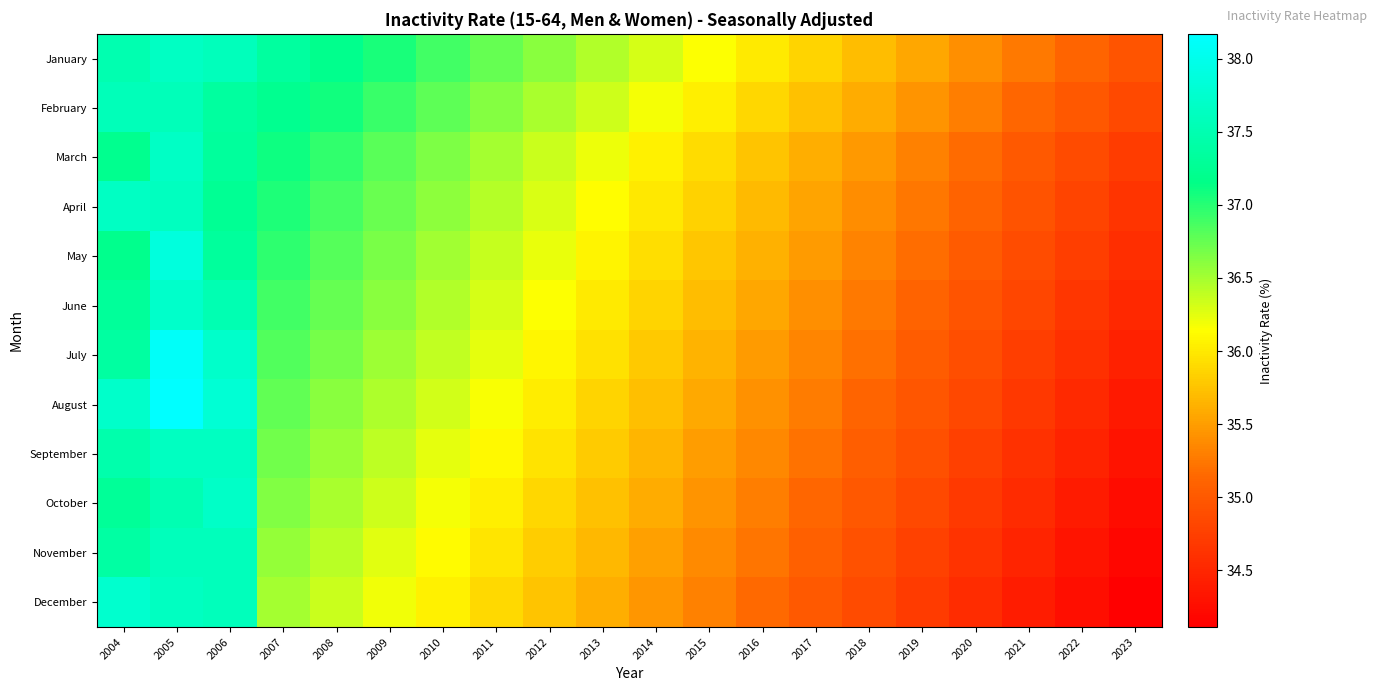

Reading left to right, list all the values displayed in this chart.

January: 2004=37.5	2005=37.6	2006=37.6	2007=37.3	2008=37.2	2009=37.0	2010=36.9	2011=36.8	2012=36.6	2013=36.5	2014=36.3	2015=36.2	2016=36.0	2017=35.9	2018=35.7	2019=35.6	2020=35.4	2021=35.3	2022=35.1	2023=35.0
February: 2004=37.6	2005=37.6	2006=37.4	2007=37.2	2008=37.1	2009=36.9	2010=36.8	2011=36.6	2012=36.5	2013=36.3	2014=36.2	2015=36.0	2016=35.9	2017=35.7	2018=35.6	2019=35.4	2020=35.3	2021=35.1	2022=35.0	2023=34.8
March: 2004=37.2	2005=37.7	2006=37.3	2007=37.1	2008=37.0	2009=36.8	2010=36.7	2011=36.5	2012=36.4	2013=36.2	2014=36.1	2015=35.9	2016=35.8	2017=35.6	2018=35.5	2019=35.3	2020=35.2	2021=35.0	2022=34.9	2023=34.7
April: 2004=37.7	2005=37.6	2006=37.3	2007=37.0	2008=36.9	2009=36.7	2010=36.6	2011=36.4	2012=36.3	2013=36.1	2014=36.0	2015=35.8	2016=35.7	2017=35.5	2018=35.4	2019=35.2	2020=35.1	2021=34.9	2022=34.8	2023=34.6
May: 2004=37.2	2005=37.9	2006=37.3	2007=37.0	2008=36.8	2009=36.7	2010=36.5	2011=36.4	2012=36.2	2013=36.1	2014=35.9	2015=35.8	2016=35.6	2017=35.5	2018=35.3	2019=35.2	2020=35.0	2021=34.9	2022=34.7	2023=34.6
June: 2004=37.3	2005=37.7	2006=37.5	2007=36.9	2008=36.8	2009=36.6	2010=36.5	2011=36.3	2012=36.2	2013=36.0	2014=35.9	2015=35.7	2016=35.6	2017=35.4	2018=35.3	2019=35.1	2020=35.0	2021=34.8	2022=34.7	2023=34.5
July: 2004=37.4	2005=38.1	2006=37.7	2007=36.8	2008=36.7	2009=36.5	2010=36.4	2011=36.2	2012=36.1	2013=35.9	2014=35.8	2015=35.6	2016=35.5	2017=35.3	2018=35.2	2019=35.0	2020=34.9	2021=34.7	2022=34.6	2023=34.4
August: 2004=37.7	2005=38.2	2006=37.8	2007=36.8	2008=36.6	2009=36.5	2010=36.3	2011=36.2	2012=36.0	2013=35.9	2014=35.7	2015=35.6	2016=35.4	2017=35.3	2018=35.1	2019=35.0	2020=34.8	2021=34.7	2022=34.5	2023=34.4
September: 2004=37.5	2005=37.6	2006=37.6	2007=36.7	2008=36.5	2009=36.4	2010=36.3	2011=36.1	2012=36.0	2013=35.8	2014=35.7	2015=35.5	2016=35.4	2017=35.2	2018=35.1	2019=34.9	2020=34.8	2021=34.6	2022=34.5	2023=34.3
October: 2004=37.3	2005=37.5	2006=37.7	2007=36.6	2008=36.5	2009=36.3	2010=36.2	2011=36.0	2012=35.9	2013=35.7	2014=35.6	2015=35.4	2016=35.3	2017=35.1	2018=35.0	2019=34.8	2020=34.7	2021=34.5	2022=34.4	2023=34.2
November: 2004=37.4	2005=37.6	2006=37.6	2007=36.6	2008=36.4	2009=36.3	2010=36.1	2011=36.0	2012=35.8	2013=35.7	2014=35.5	2015=35.4	2016=35.2	2017=35.1	2018=34.9	2019=34.8	2020=34.6	2021=34.5	2022=34.3	2023=34.2
December: 2004=37.7	2005=37.6	2006=37.6	2007=36.5	2008=36.3	2009=36.2	2010=36.0	2011=35.9	2012=35.8	2013=35.6	2014=35.5	2015=35.3	2016=35.2	2017=35.0	2018=34.9	2019=34.7	2020=34.6	2021=34.4	2022=34.3	2023=34.1